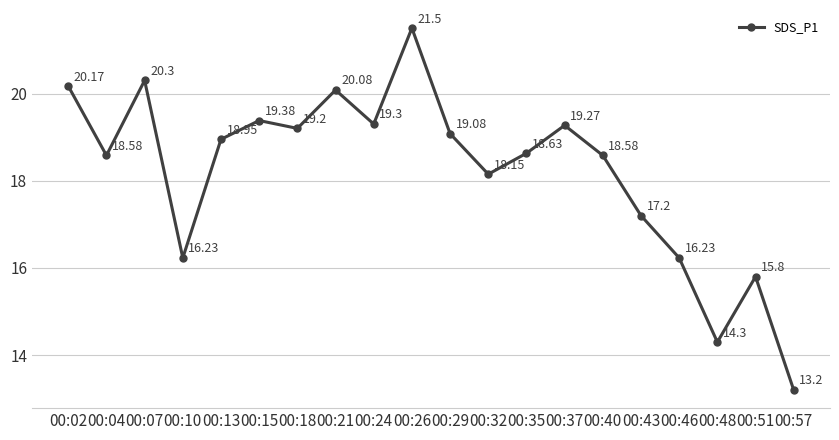

Approximately how many times larger is the value at 00:10 compared to 00:04?

0.9